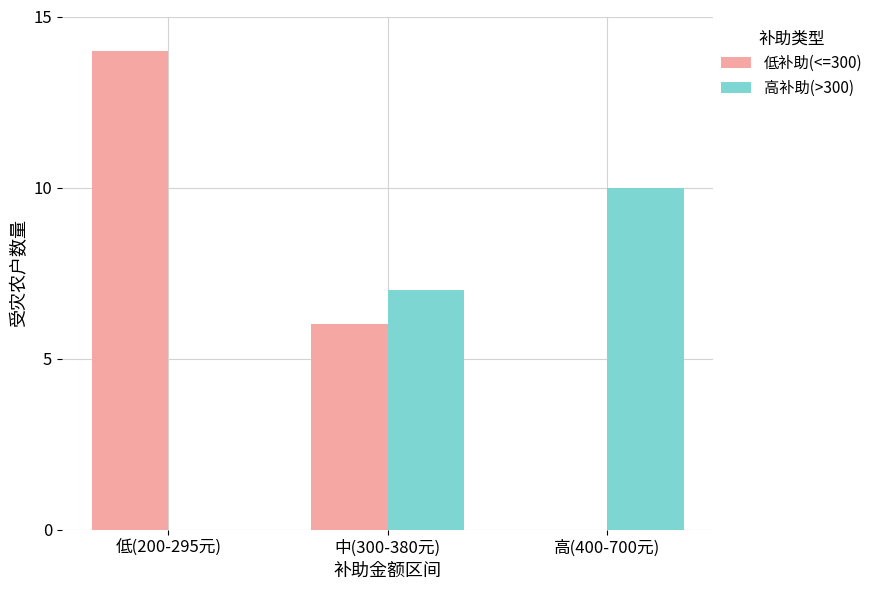

What is the maximum value for 高补助(>300)?

10